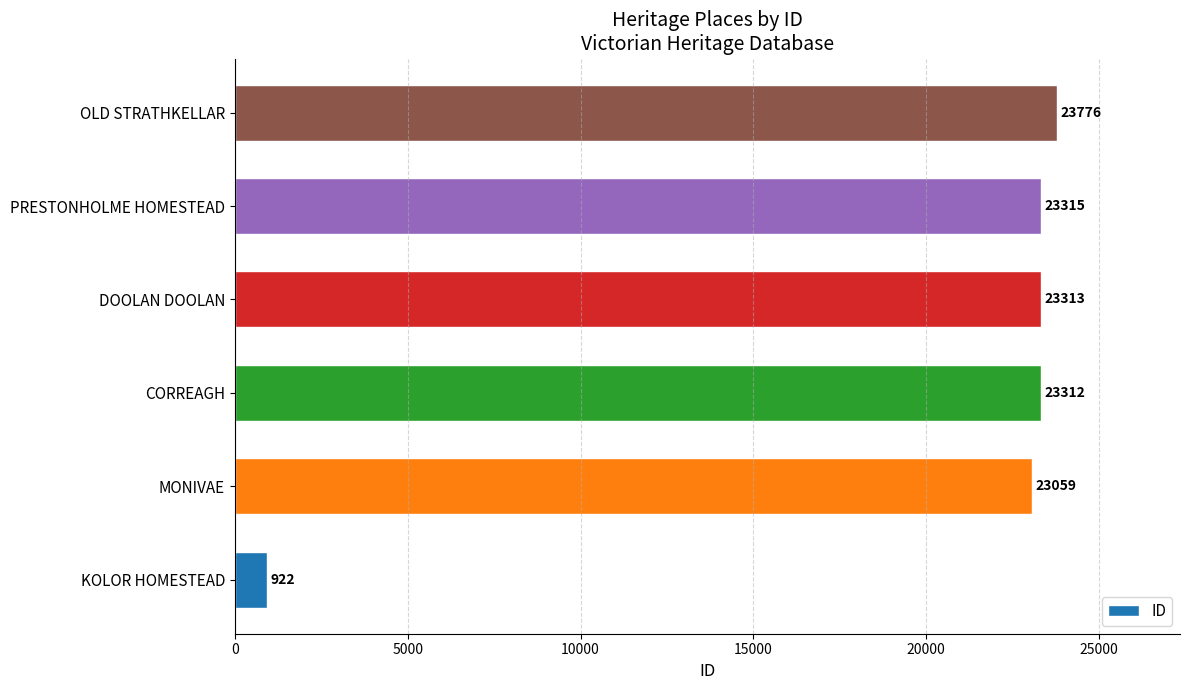

What is the difference between the second highest and minimum values?

22393